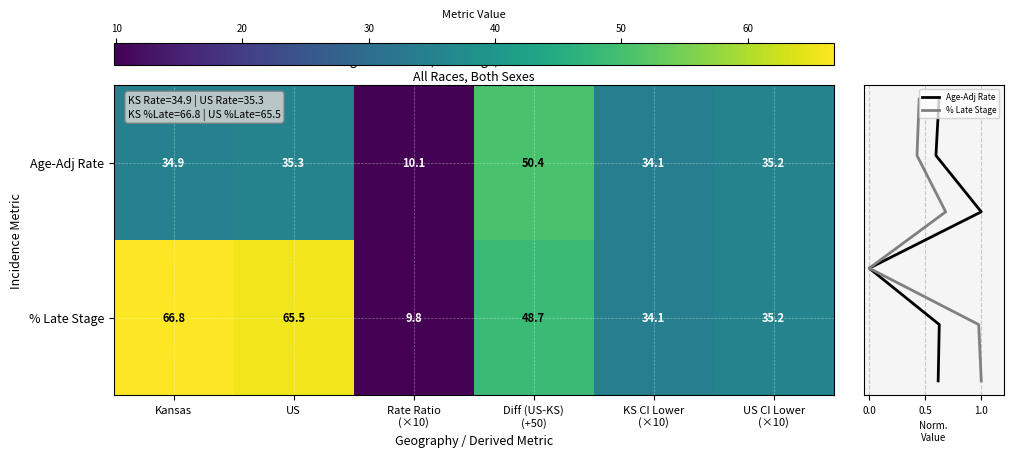

How many data points does each series have?

6